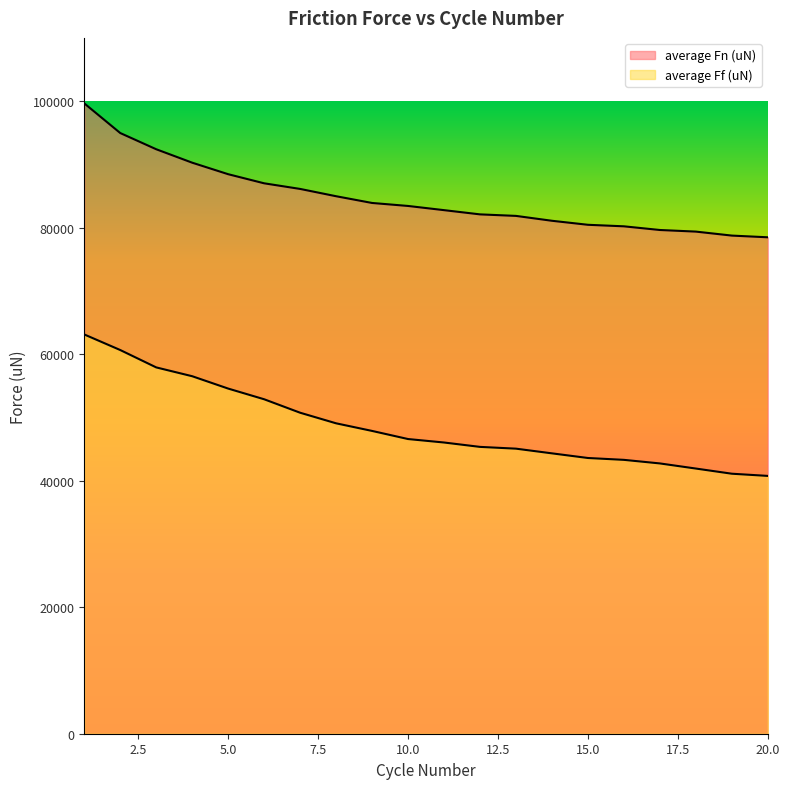

List the labels in order of average Fn (uN) value, smallest first.

20, 19, 18, 17, 16, 15, 14, 13, 12, 11, 10, 9, 8, 7, 6, 5, 4, 3, 2, 1